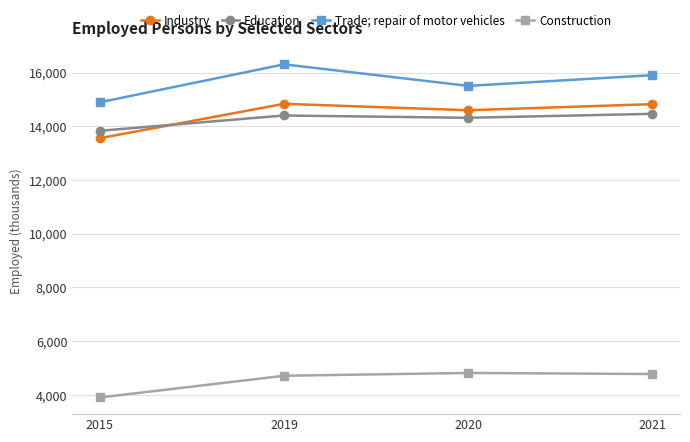

At which category does the chart reach its peak across all series?

2019